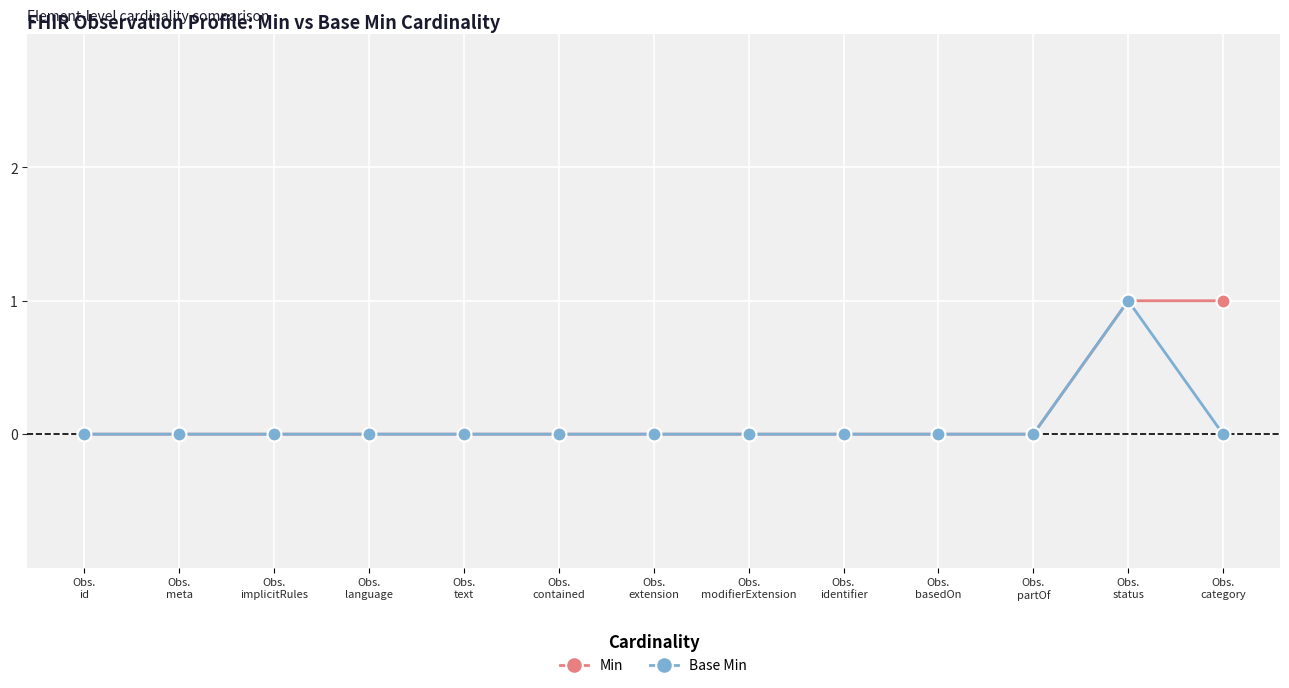

Reading left to right, what are all the values shown in this chart?

Min: 0	0	0	0	0	0	0	0	0	0	0	1	1
Base Min: 0	0	0	0	0	0	0	0	0	0	0	1	0